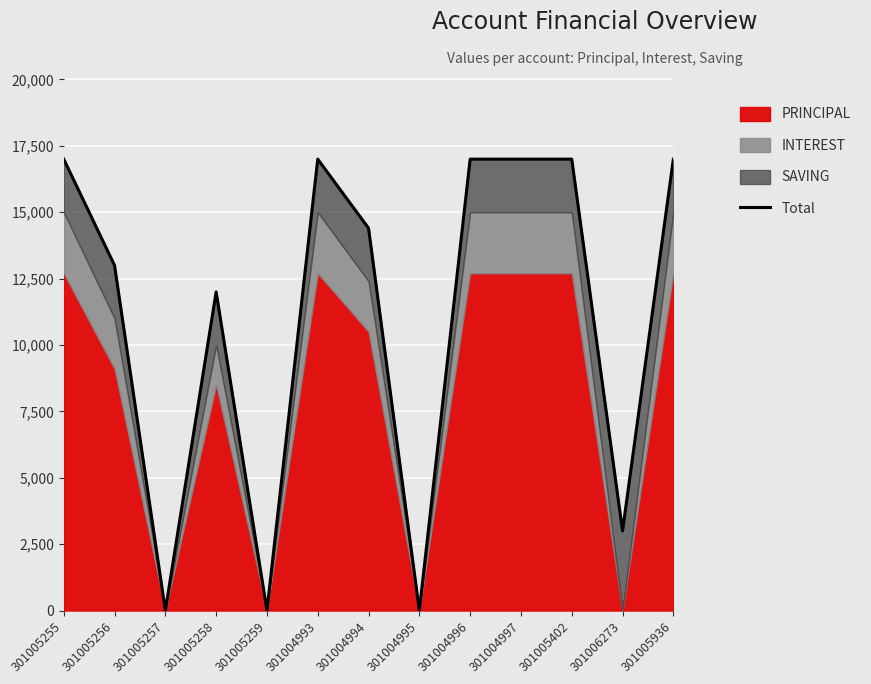

Approximately how many times larger is the value at 301006273 compared to 301005402?

0.2